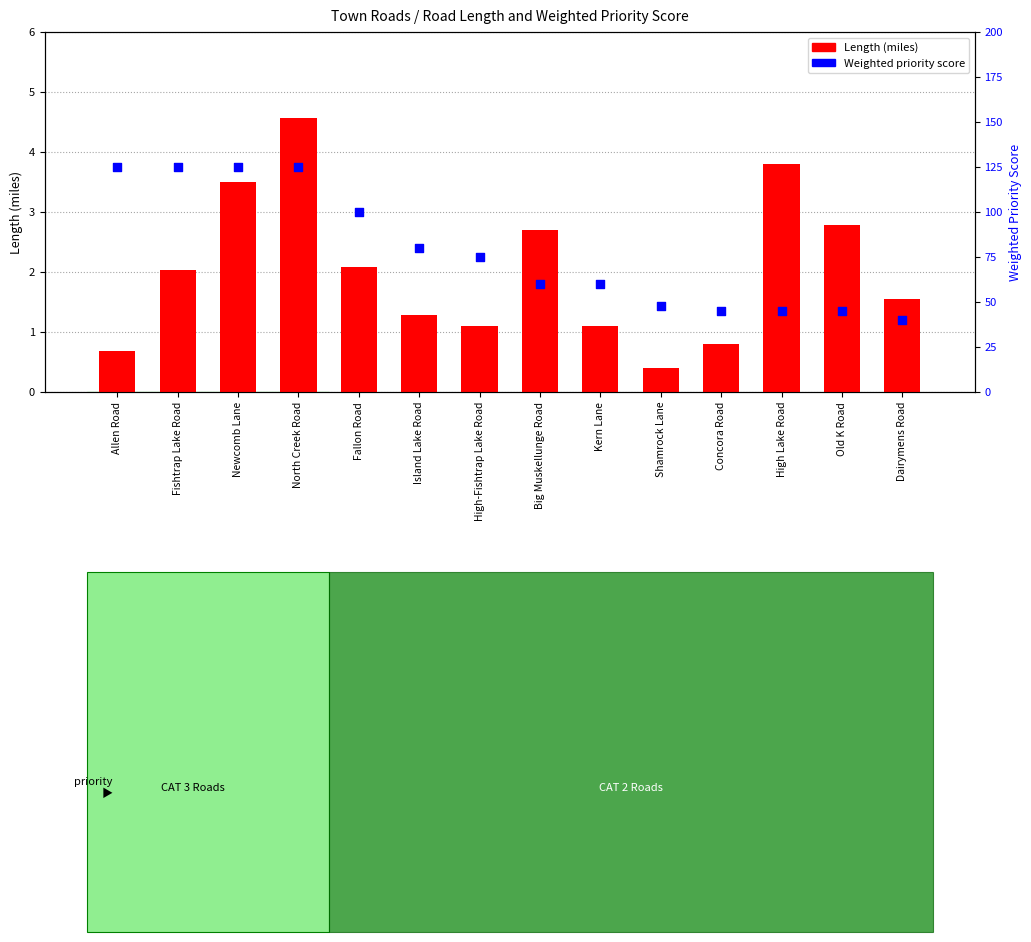

Which series contains the lowest Y value?

Length (miles)